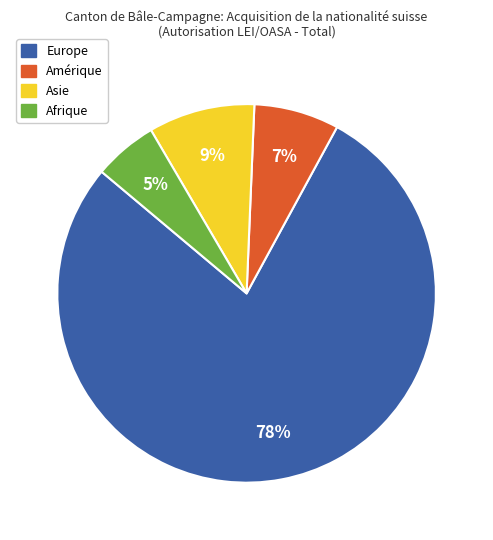

Between Europe and Amérique, which is larger?

Europe